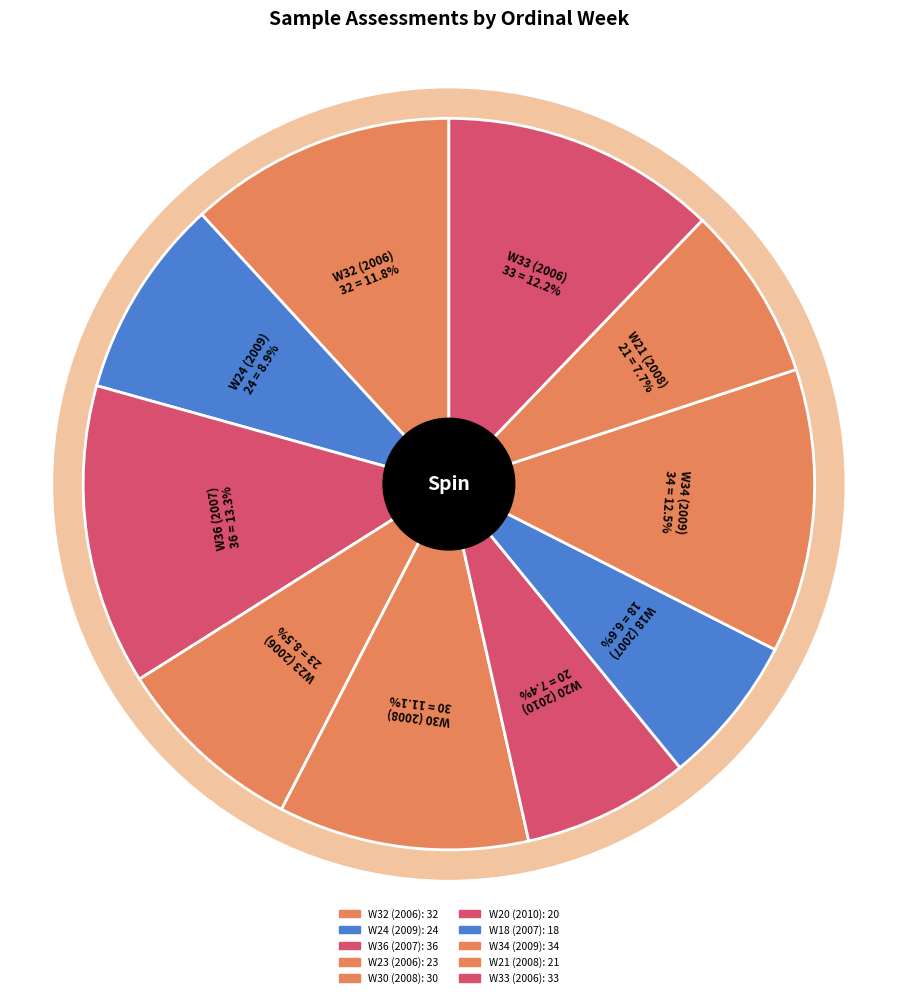

Is there a majority slice in this chart?

No